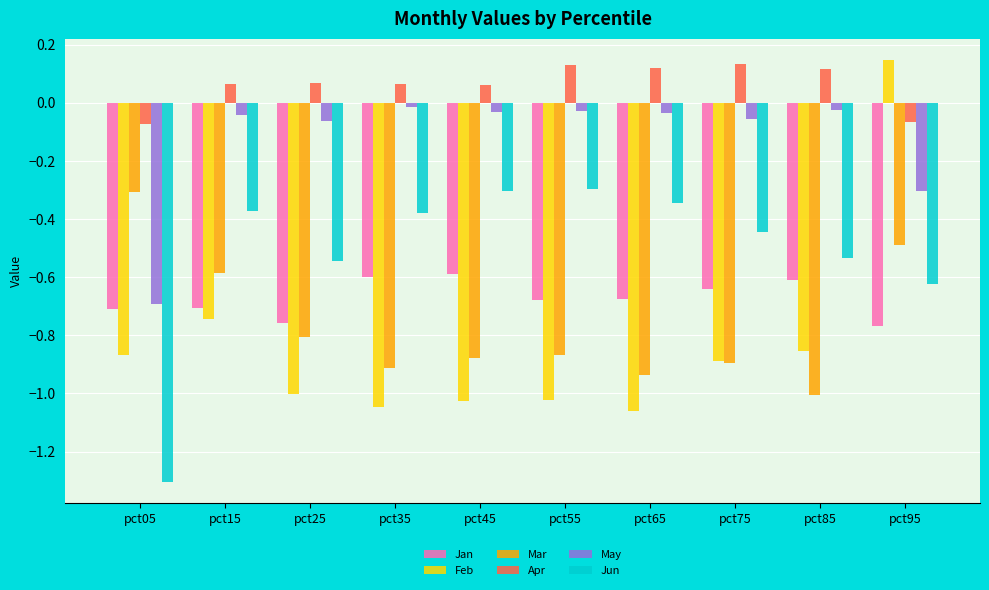

How many bars are there in each group?

6